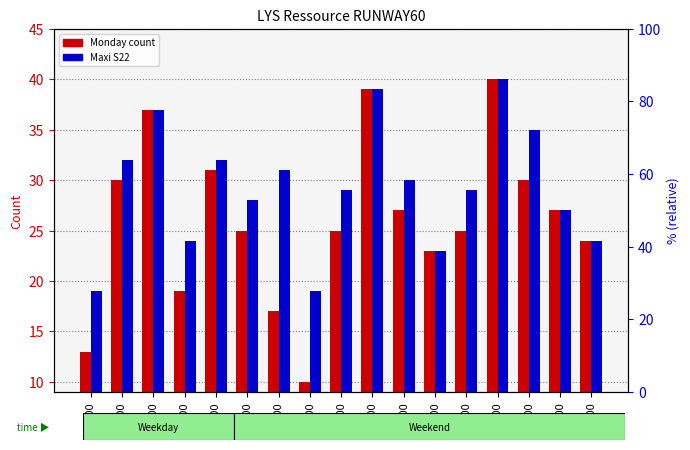

The Monday (transformed count) series shows 10 at 14:00. True or false?

False